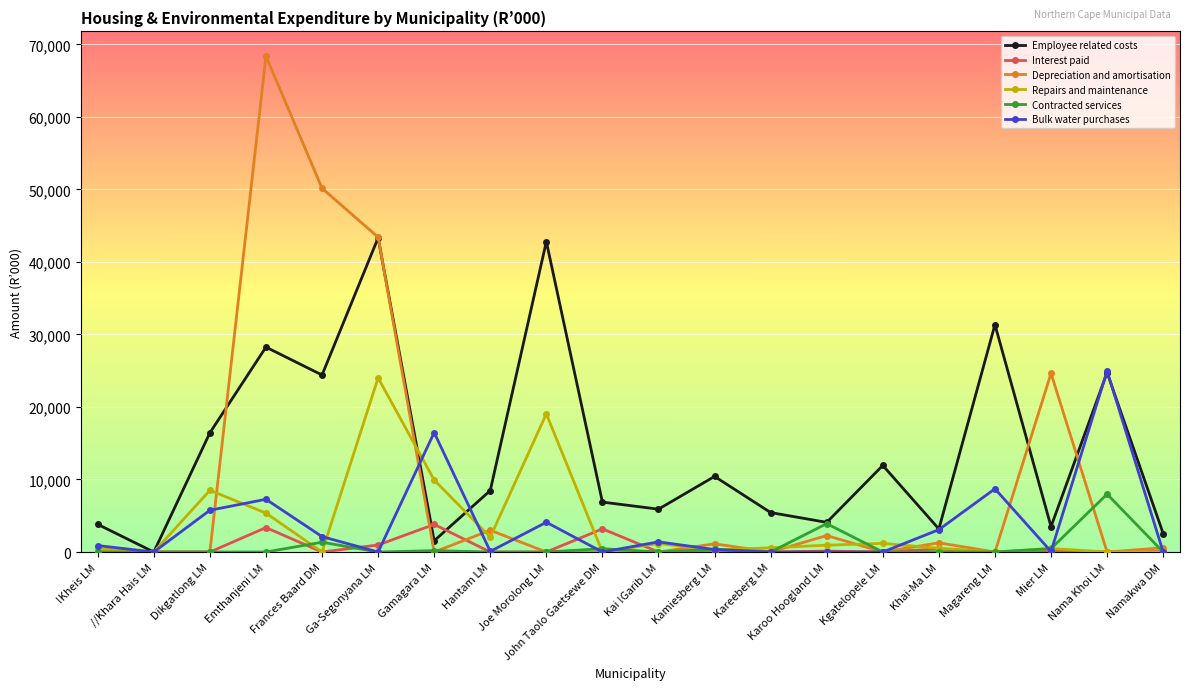

What is the total value across all series at Kamiesberg LM?

12543